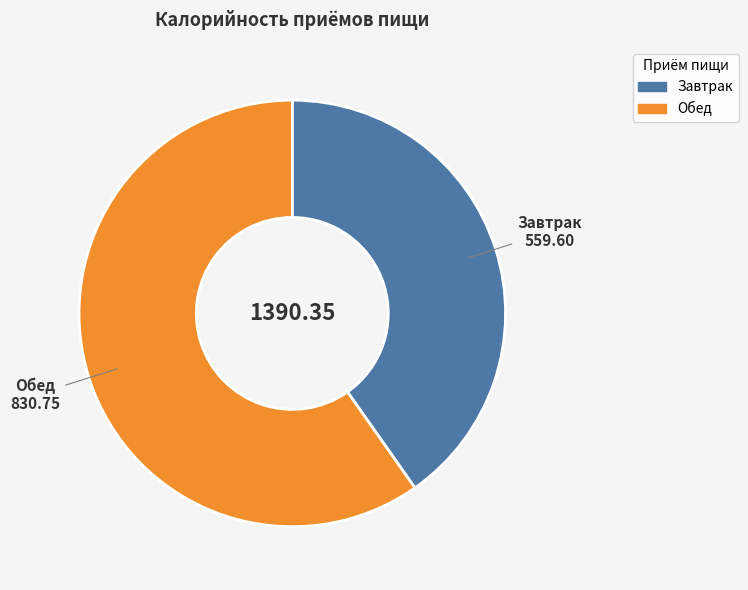

The Завтрак slice represents 40% of the pie. True or false?

True